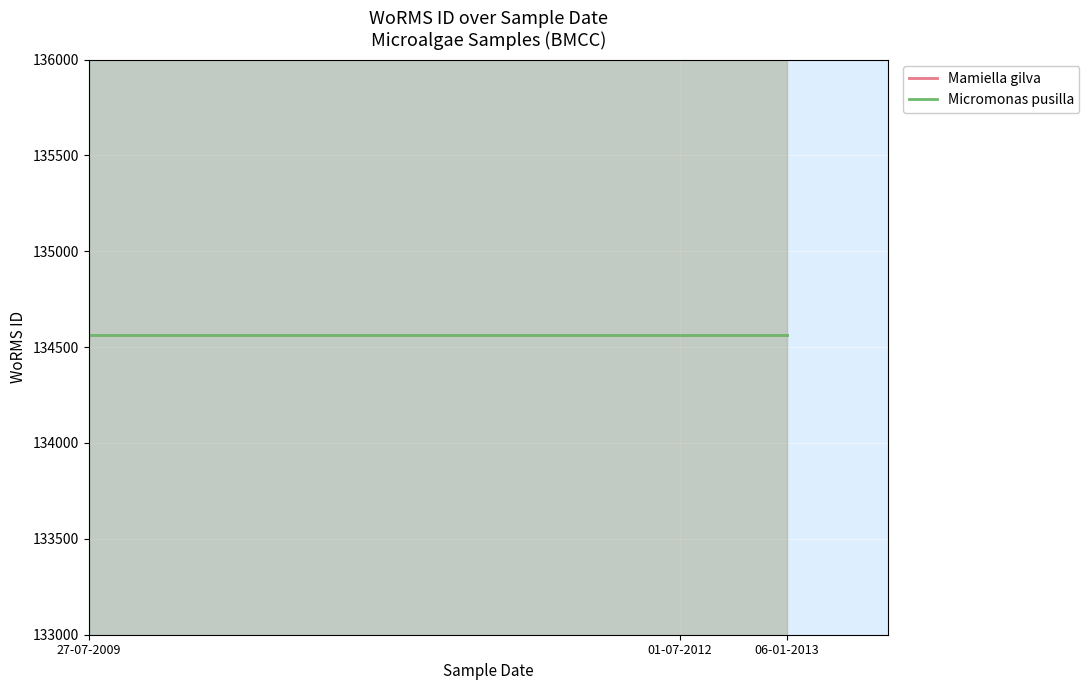

What is the label of the 2nd point from the left?

01-07-2012